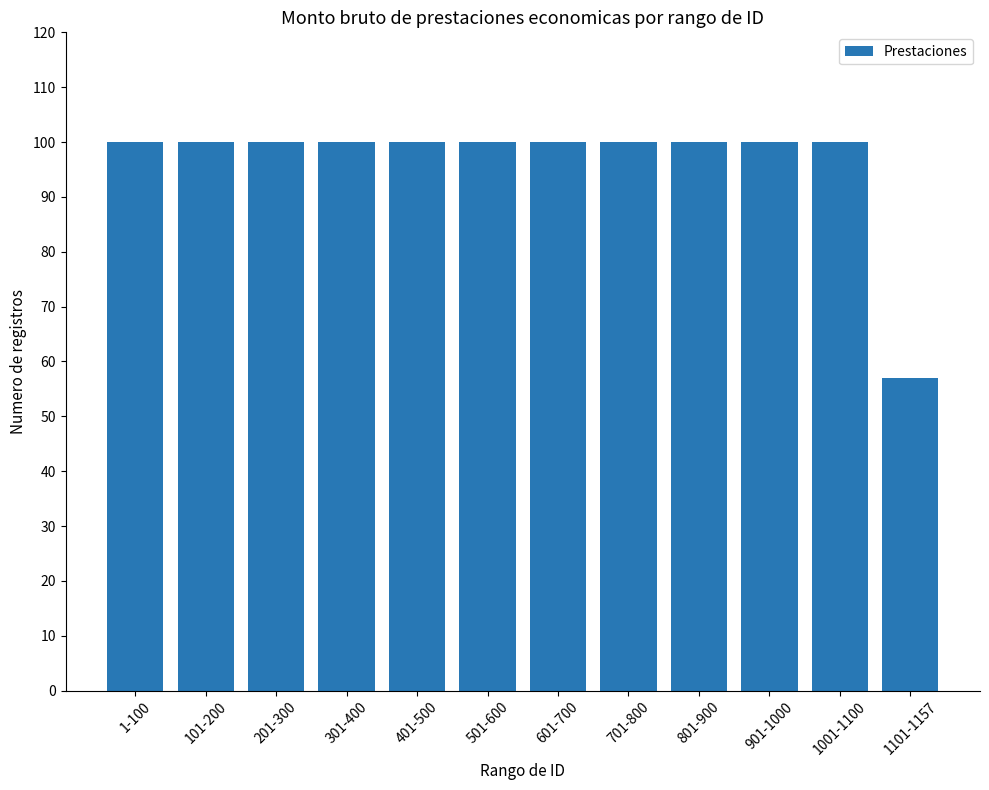

What is the average value?

96